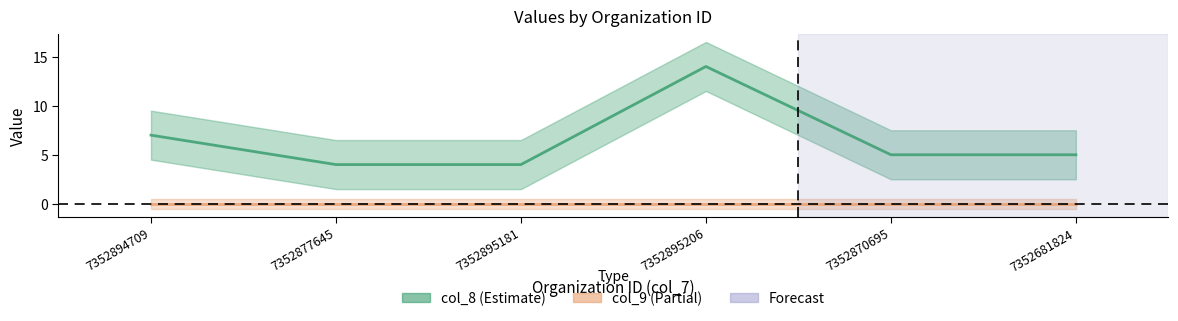

What is the difference between the second highest and second lowest values?

3